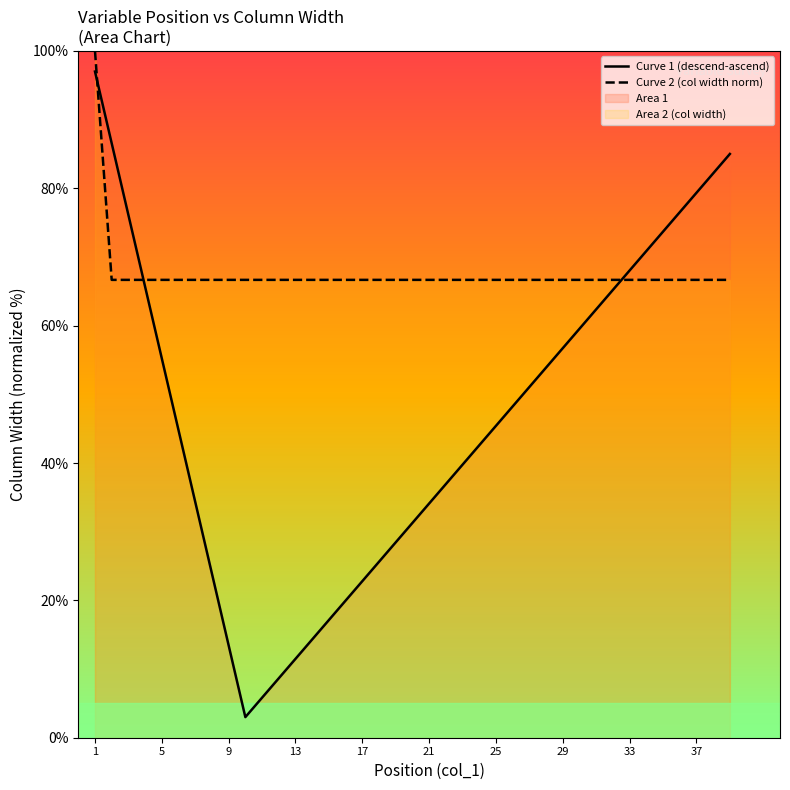

What is the value of the Curve 1 (descend-ascend) point at the 25th from the left?

45.4